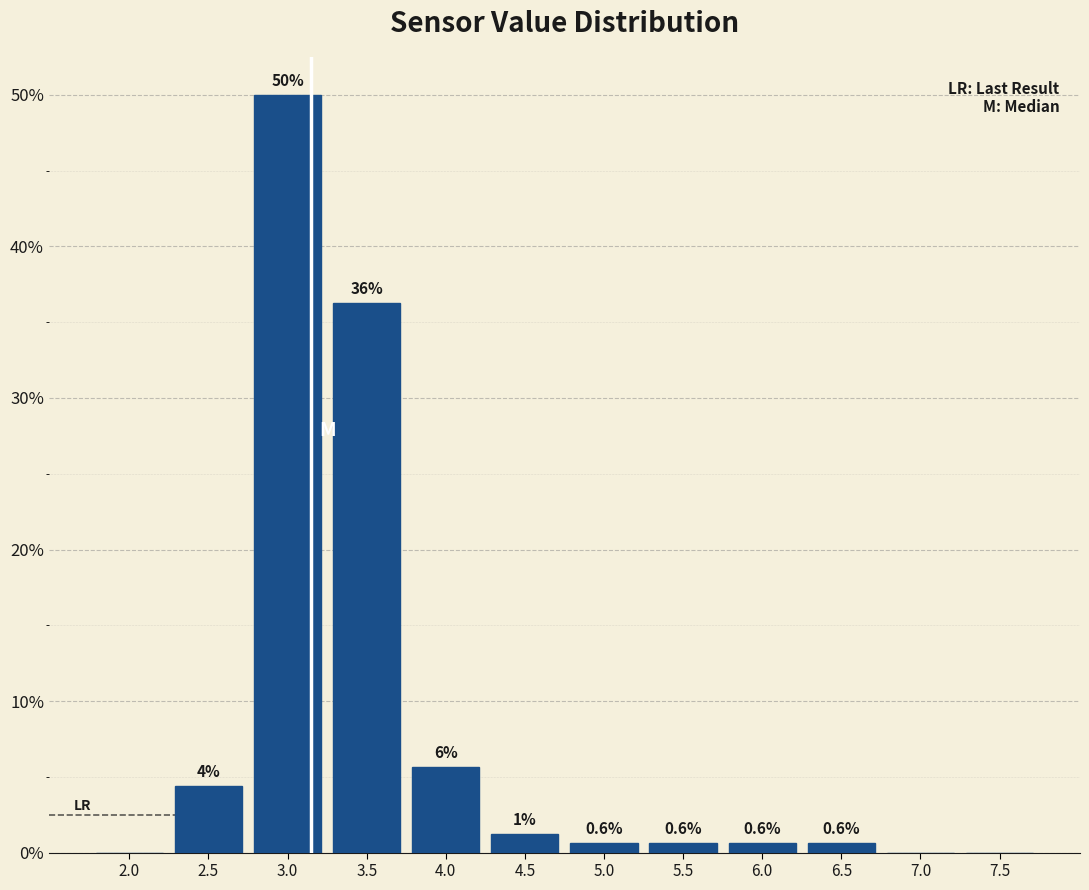

What is the sum of the values at 3.0 and 7.5?

50.0